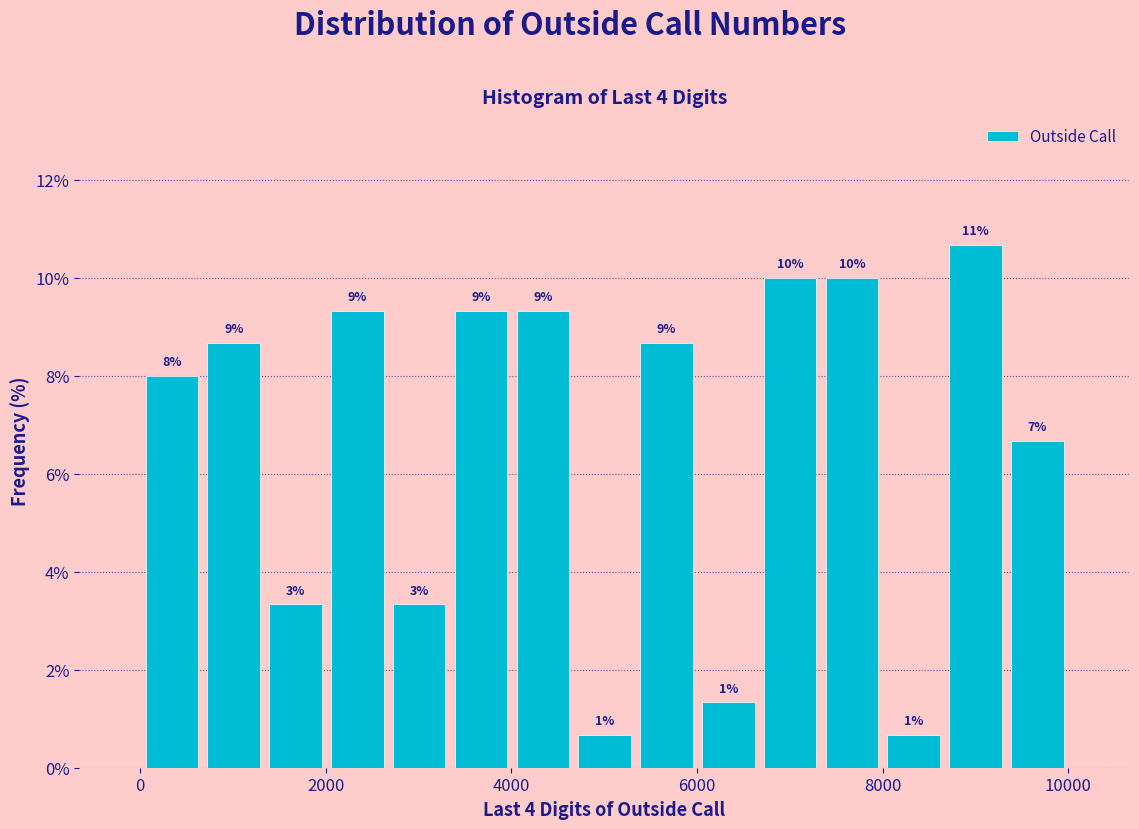

Around what value on the x-axis is the tallest bar? Give the approximate position of its centre, as read against the axis.

9000